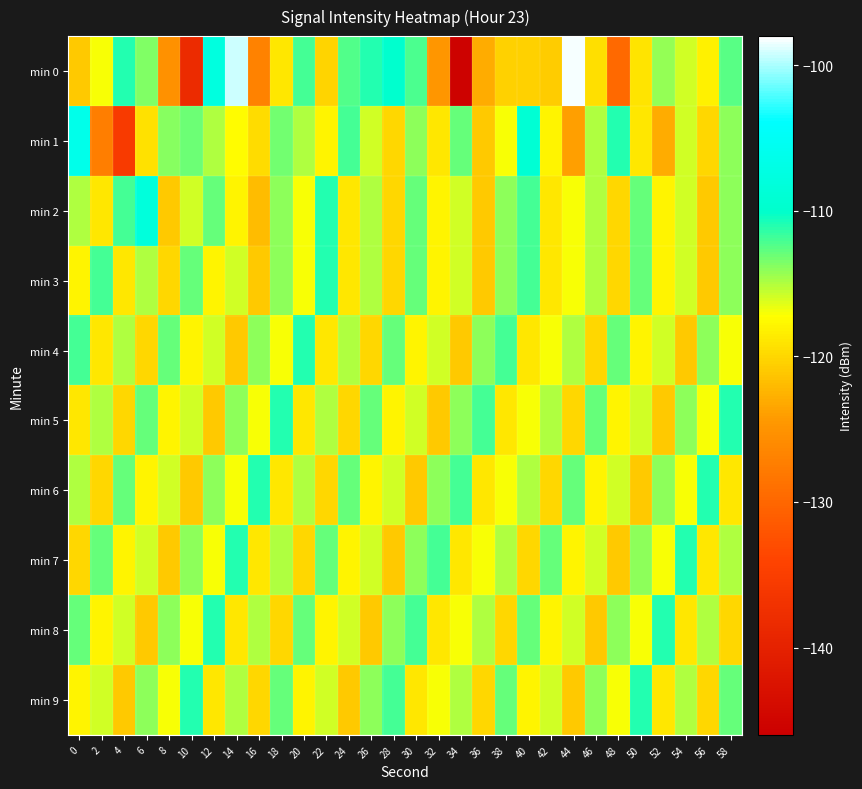

How many data points does each series have?

30